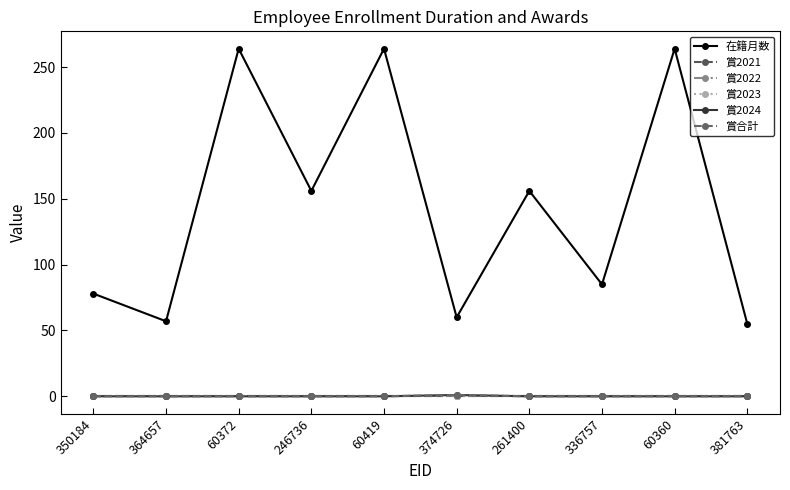

What position from the left is 261400?

7